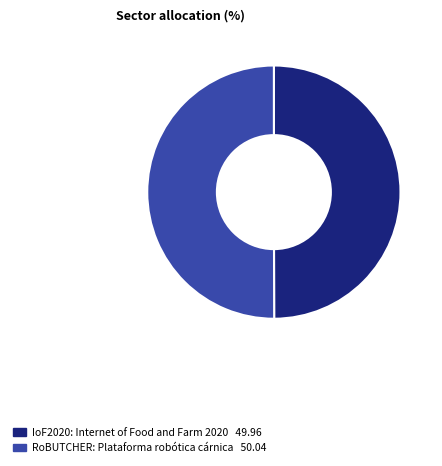

Approximately how many times larger is the value at IoF2020: Internet of Food and Farm 2020 compared to RoBUTCHER: Plataforma robótica cárnica?

1.0